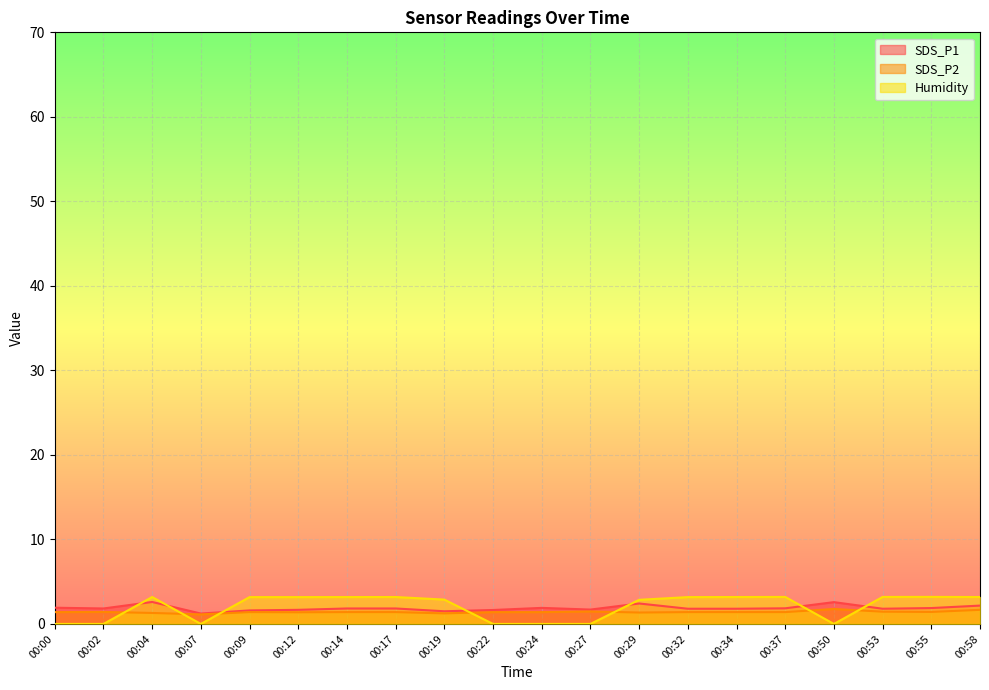

What is the sum of the SDS_P1 values at 00:09 and 00:34?

3.4